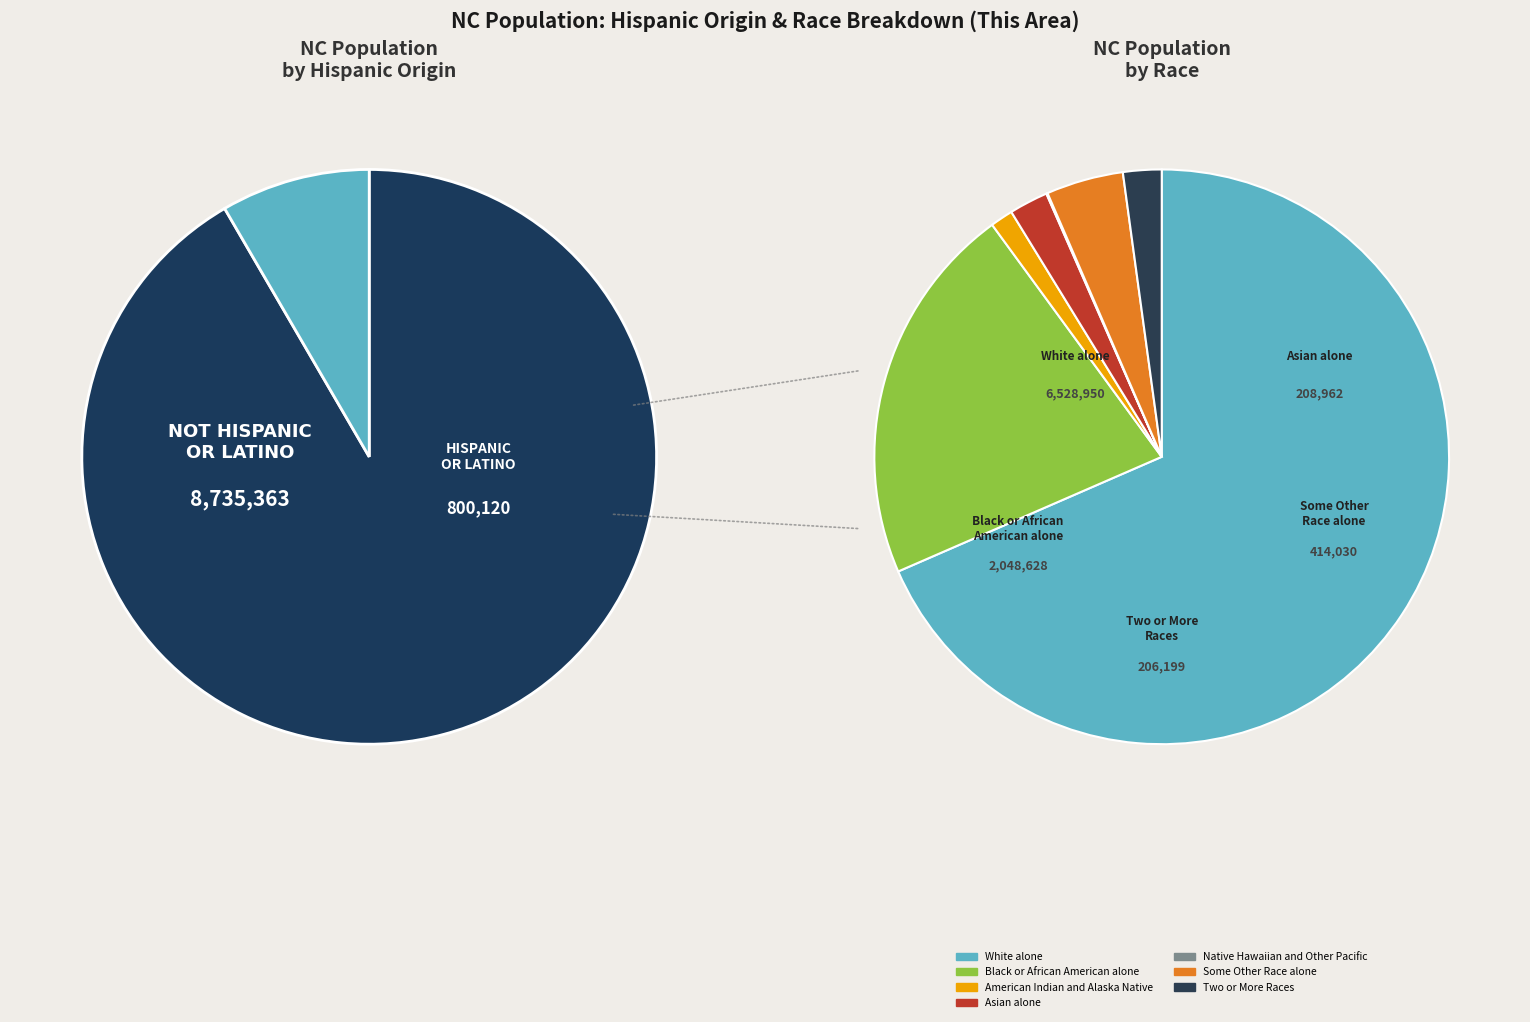

To the nearest percent, what is the difference between the largest and smallest slice percentages?

68%